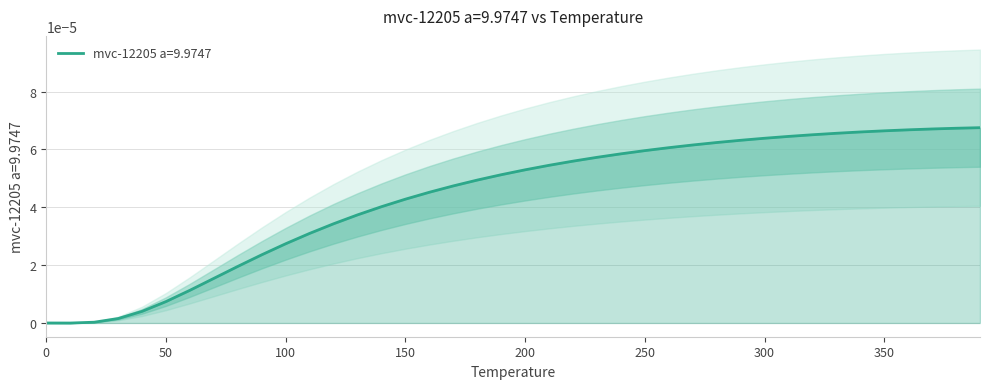

List the labels in order of value, smallest first.

10.0, 0.0, 20.0, 30.0, 40.0, 50.0, 60.0, 70.0, 80.0, 90.0, 100.0, 110.0, 120.0, 130.0, 140.0, 150.0, 160.0, 170.0, 180.0, 190.0, 200.0, 210.0, 220.0, 230.0, 240.0, 250.0, 260.0, 270.0, 280.0, 290.0, 300.0, 310.0, 320.0, 330.0, 340.0, 350.0, 360.0, 370.0, 380.0, 390.0